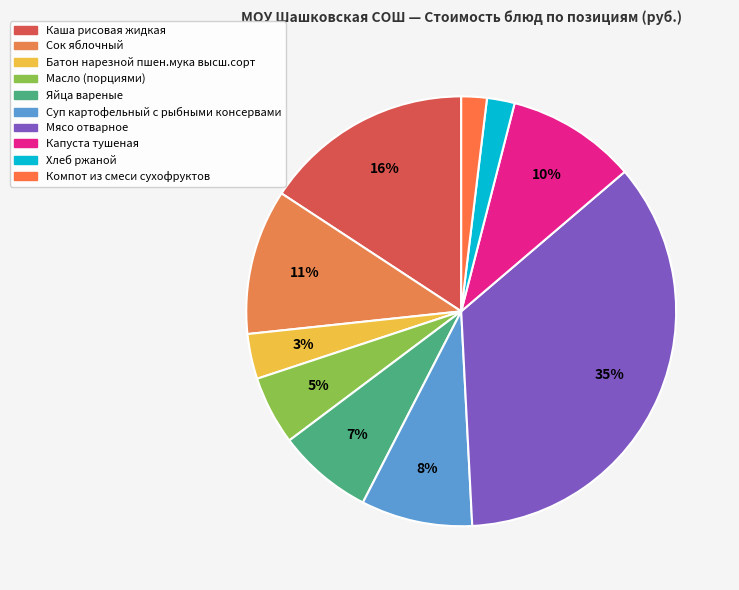

How many segments does this pie chart have?

10